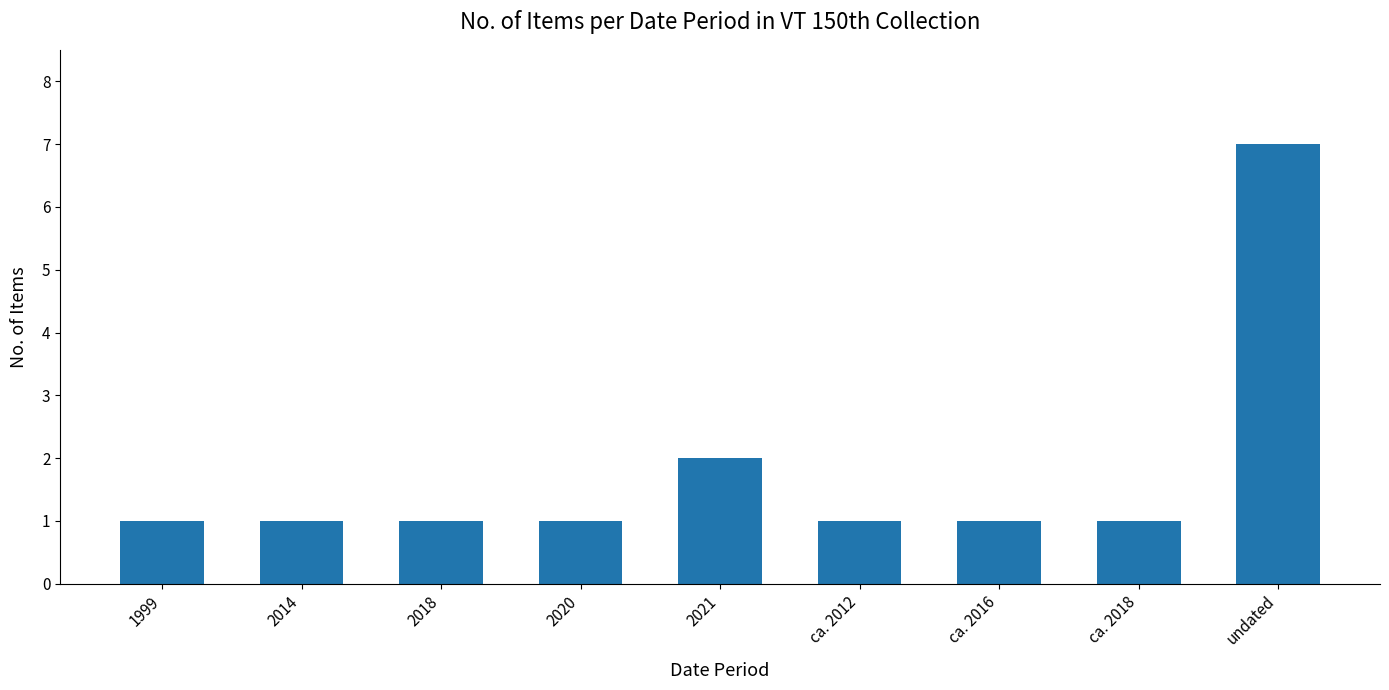

What is the smallest value displayed?

1